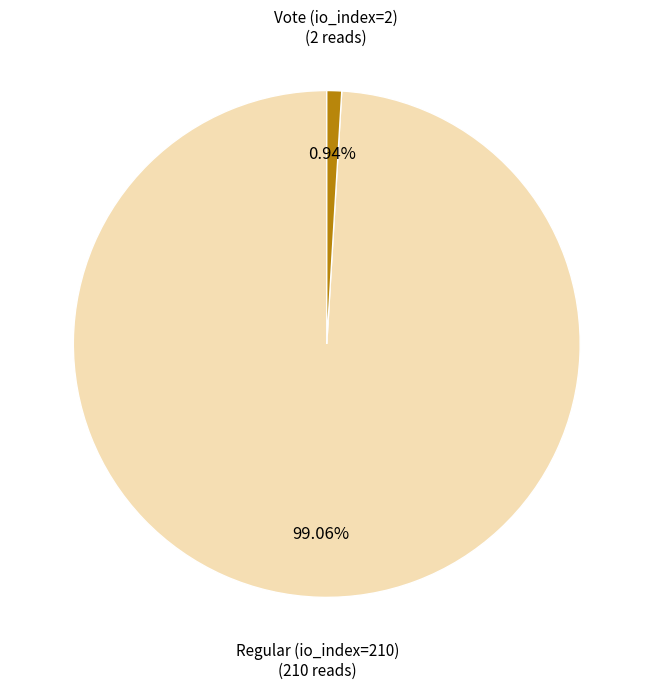

To the nearest percent, what percentage of the pie is Vote (io_index=2)?

1%